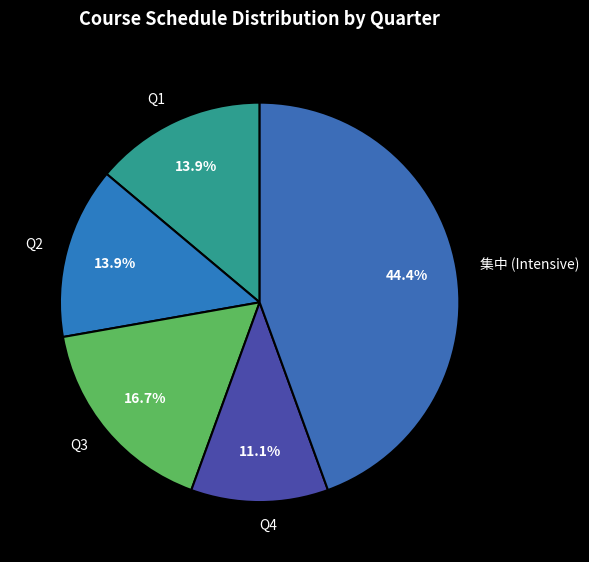

Which slice is the smallest?

Q4